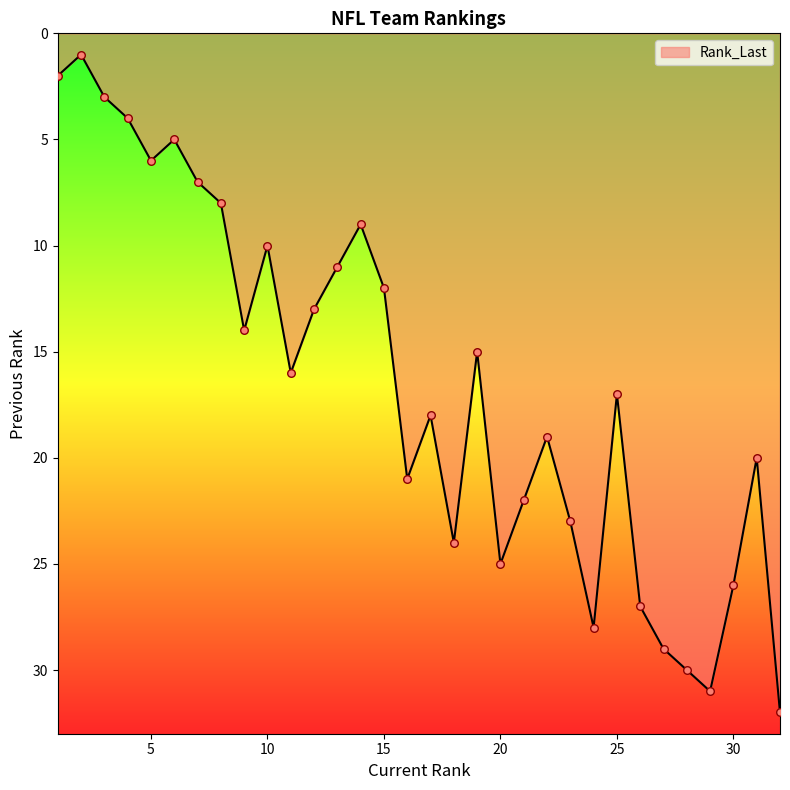

What is the difference between the maximum and minimum values?

31